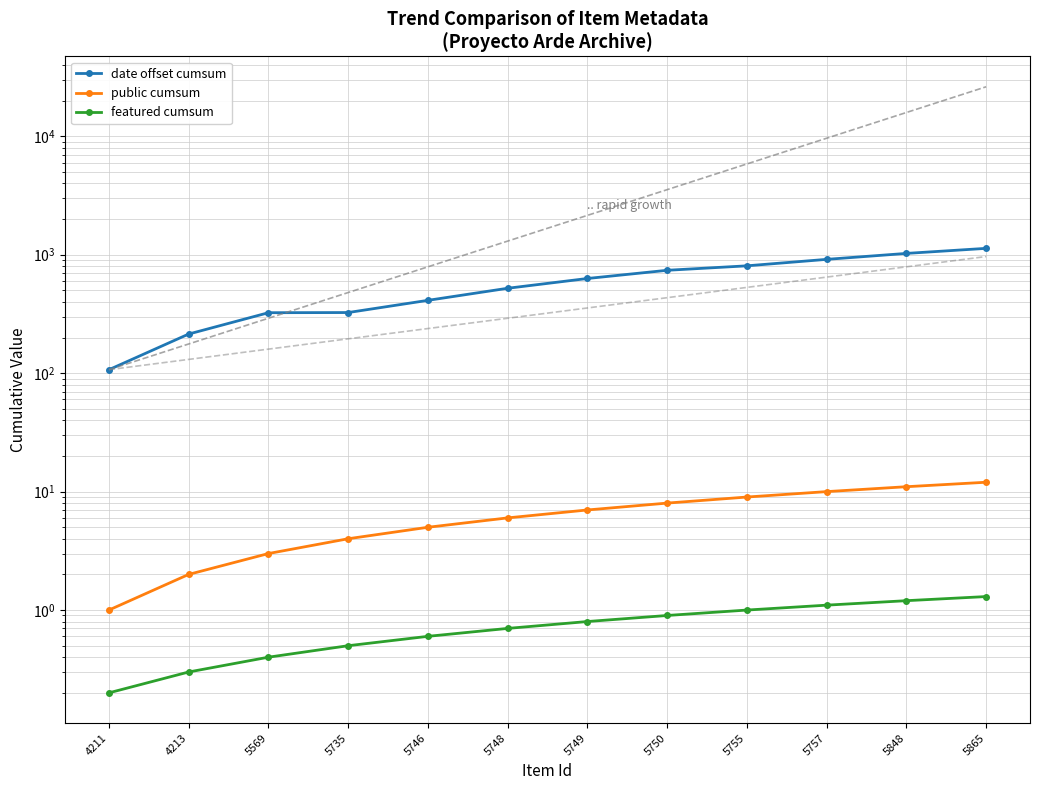

How many distinct data groups are displayed?

3